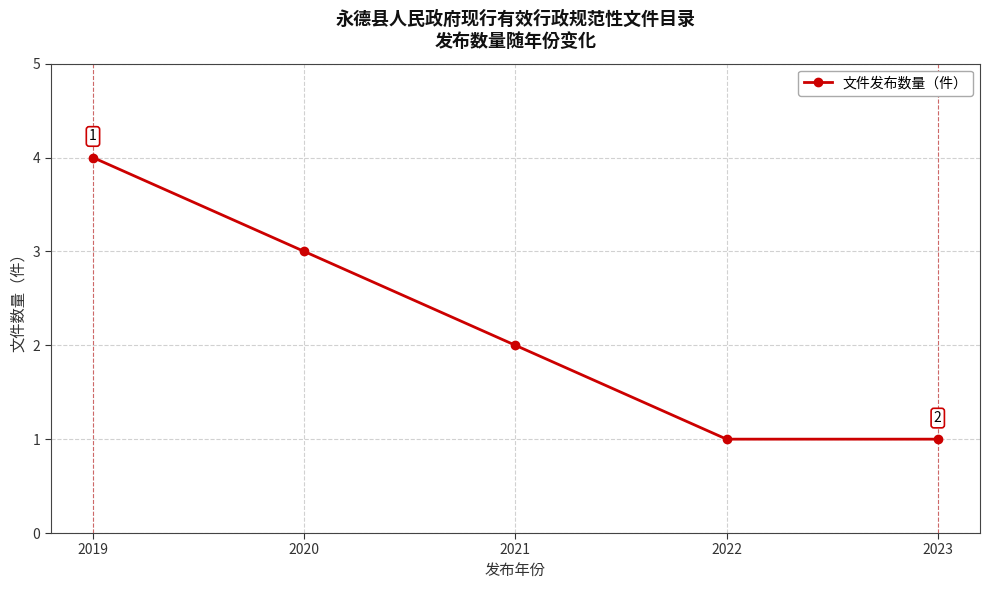

What is the greatest value displayed?

4